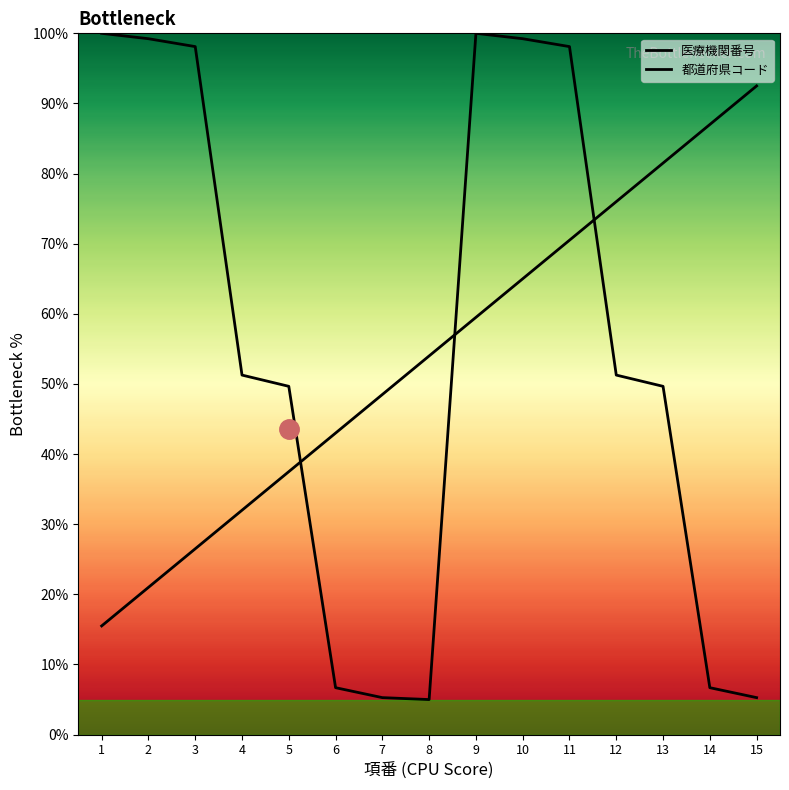

Is this an area chart (filled region under the line)?

No